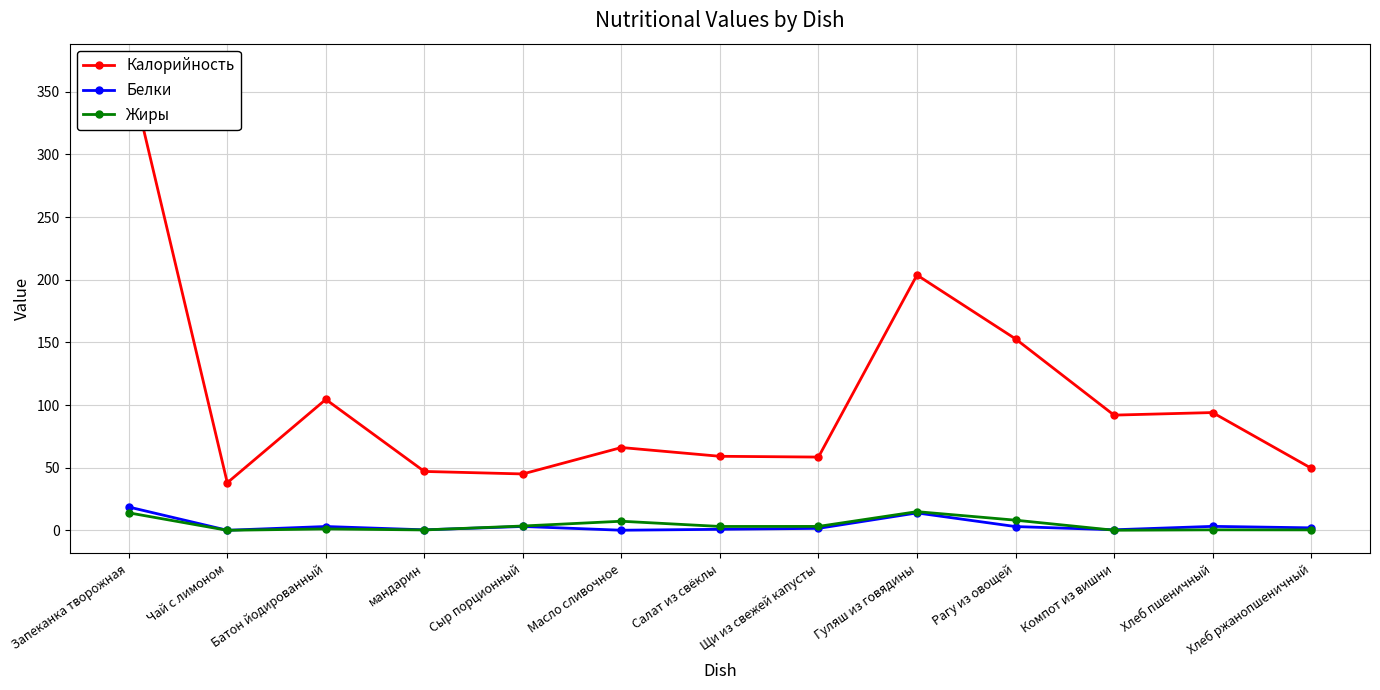

Is it true that Жиры equals 0.3 at мандарин?

True